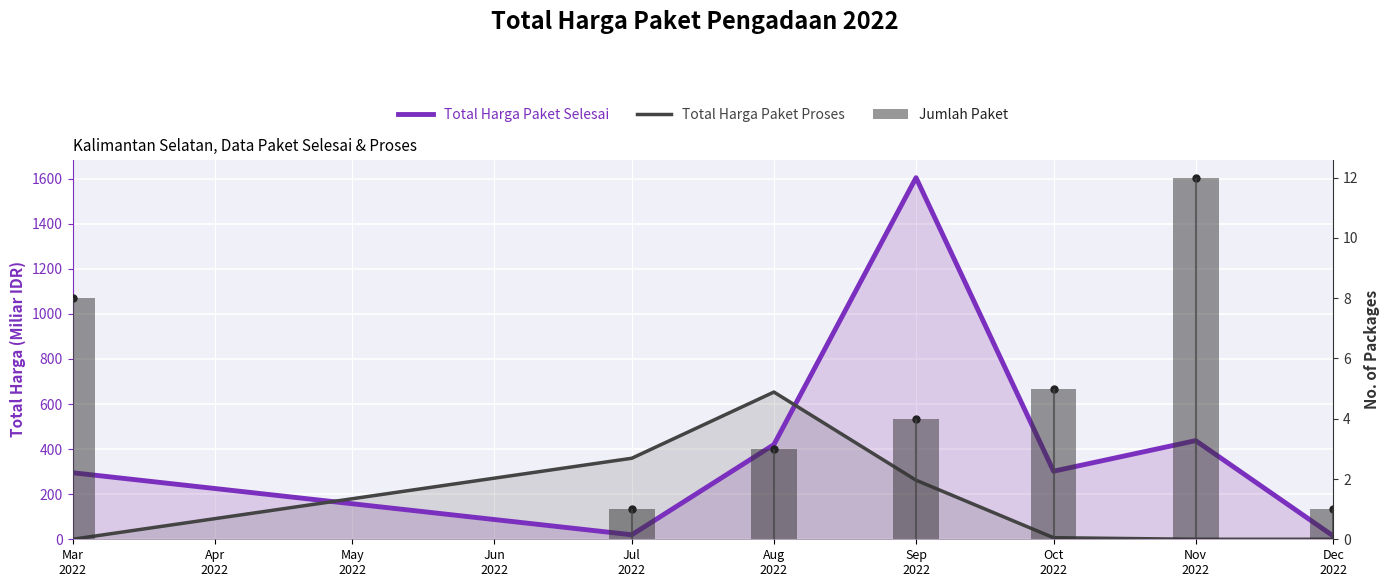

How many groups of bars are there?

7